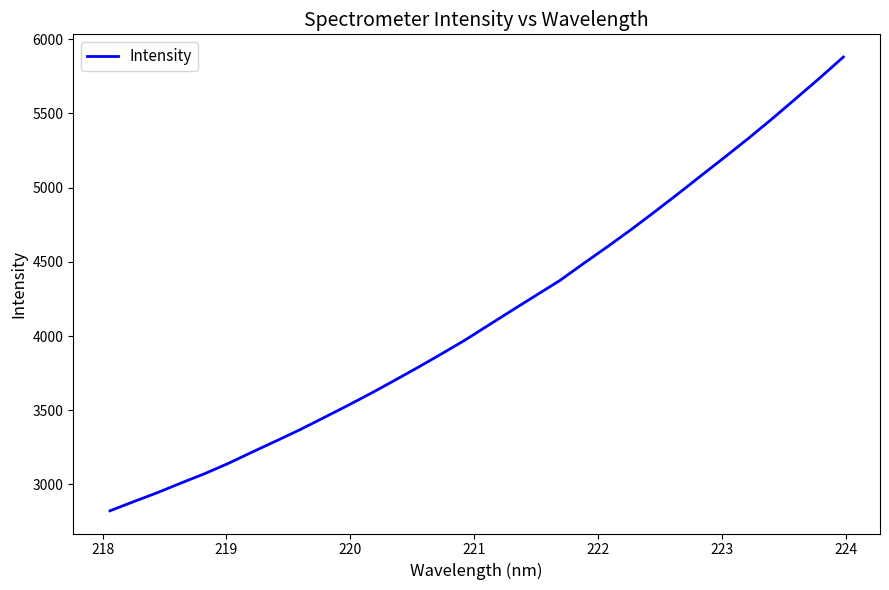

What is the difference between the maximum and minimum values?

3057.2